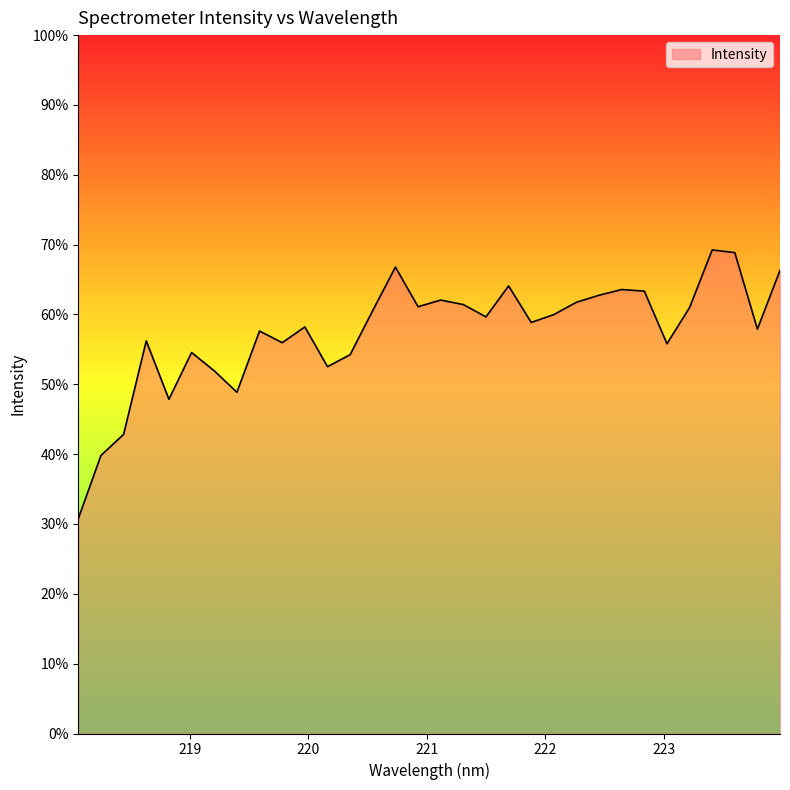

Which category has the lowest value across all series?

218.0596